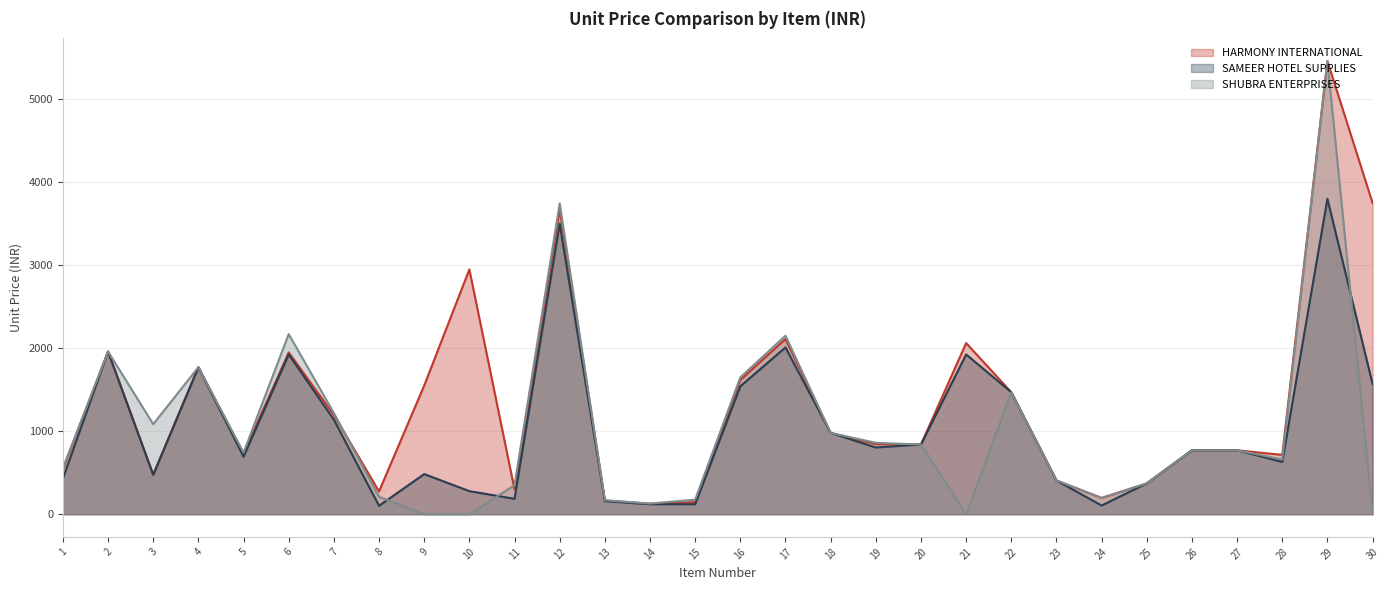

How many data points in SHUBRA ENTERPRISES are less than 770?

15